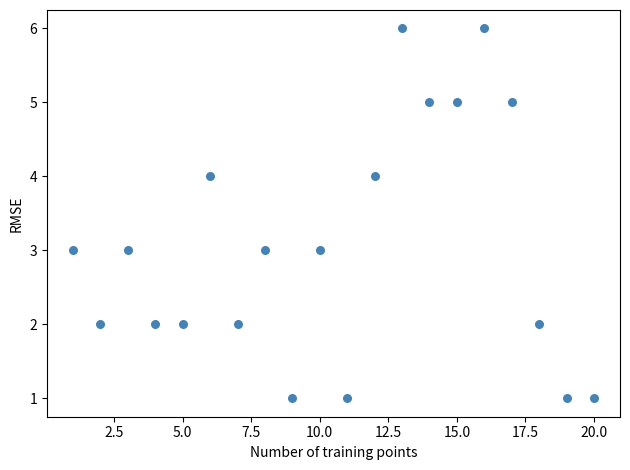

What is the range of Y values (max minus min)?

5